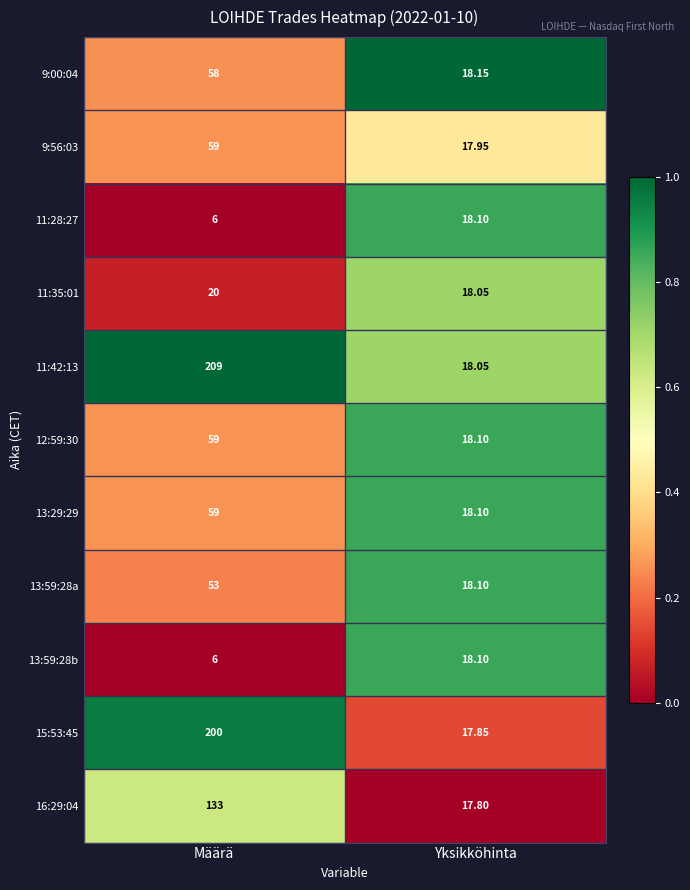

Where is 11:35:01 nearest to the value 19?

Yksikköhinta